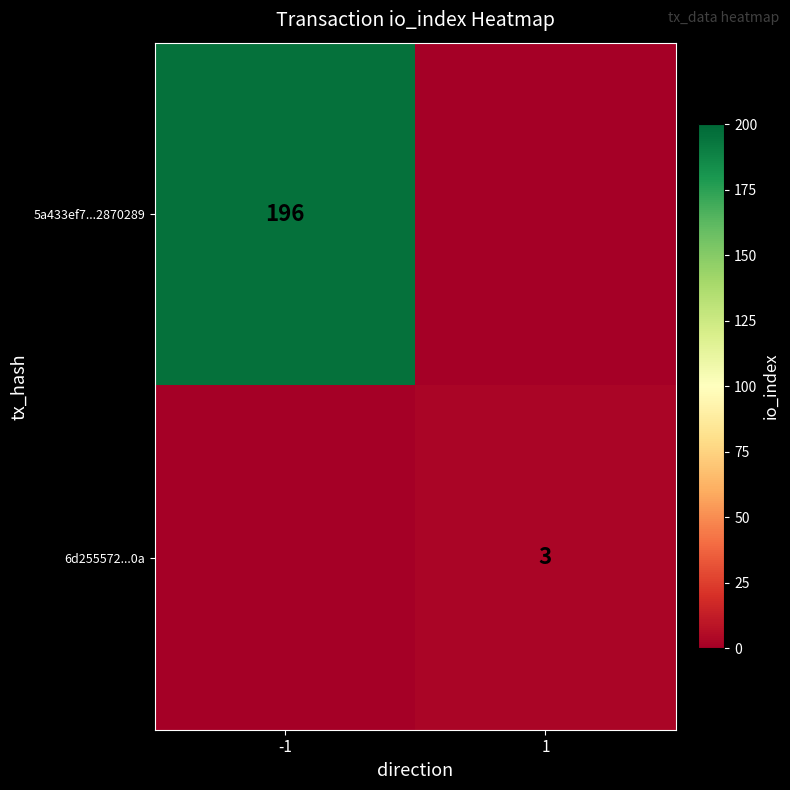

Is the value of 6d255572...0a at 1 greater than the value of 5a433ef7...2870289 at -1?

No